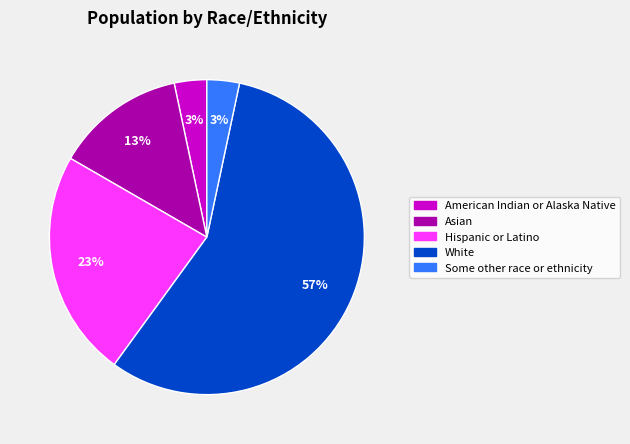

True or false: Asian accounts for 24% of the total.

False